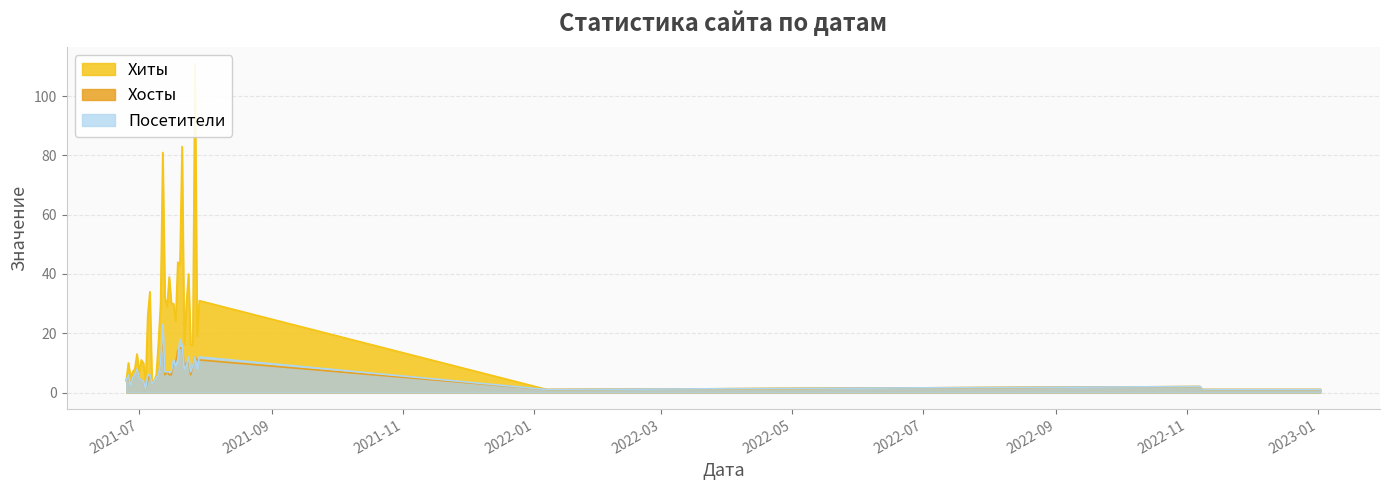

What is the highest value of the Хосты series?

20